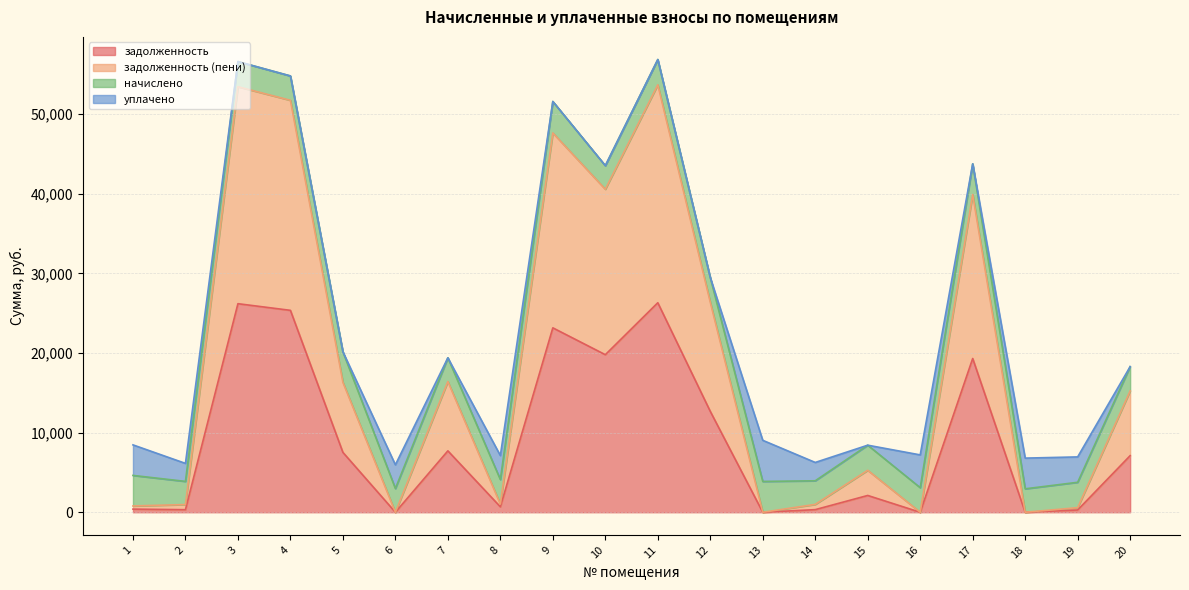

What is the maximum value for задолженность?

26322.5